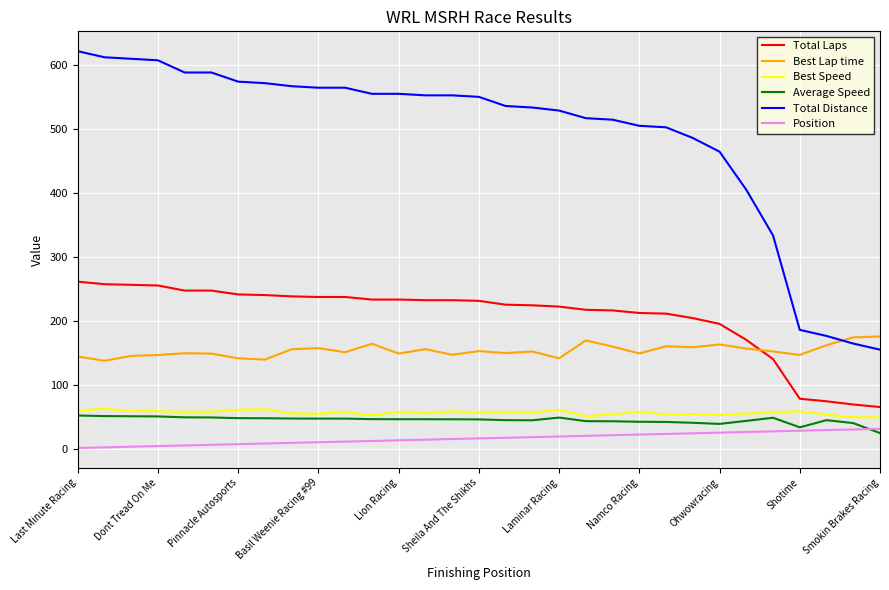

How many lines are shown in the chart?

6